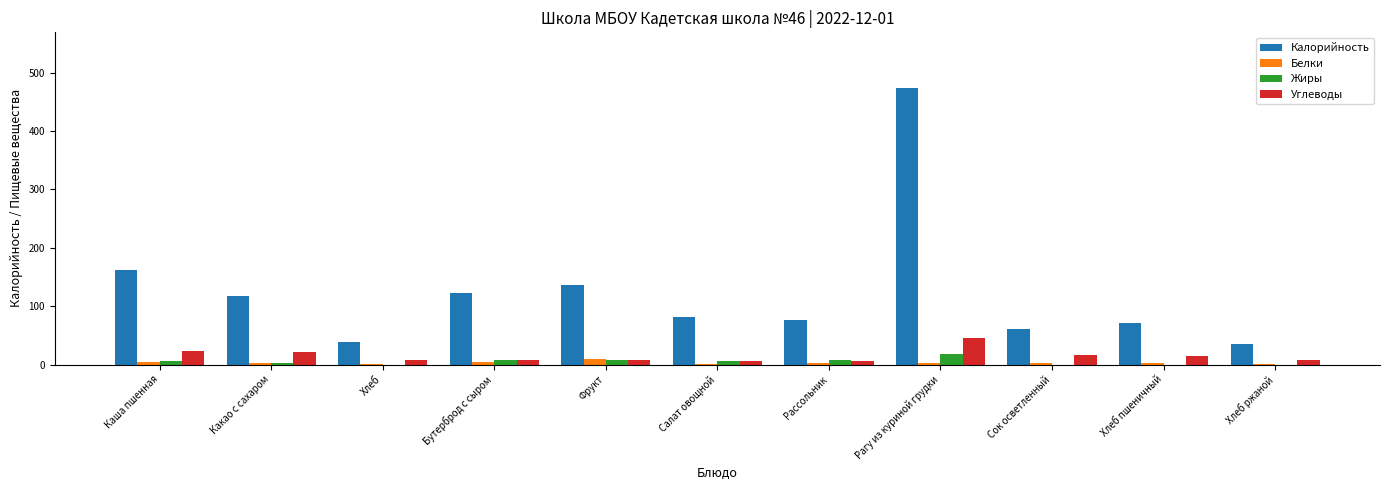

The Углеводы series shows 22 at Какао с сахаром. True or false?

True